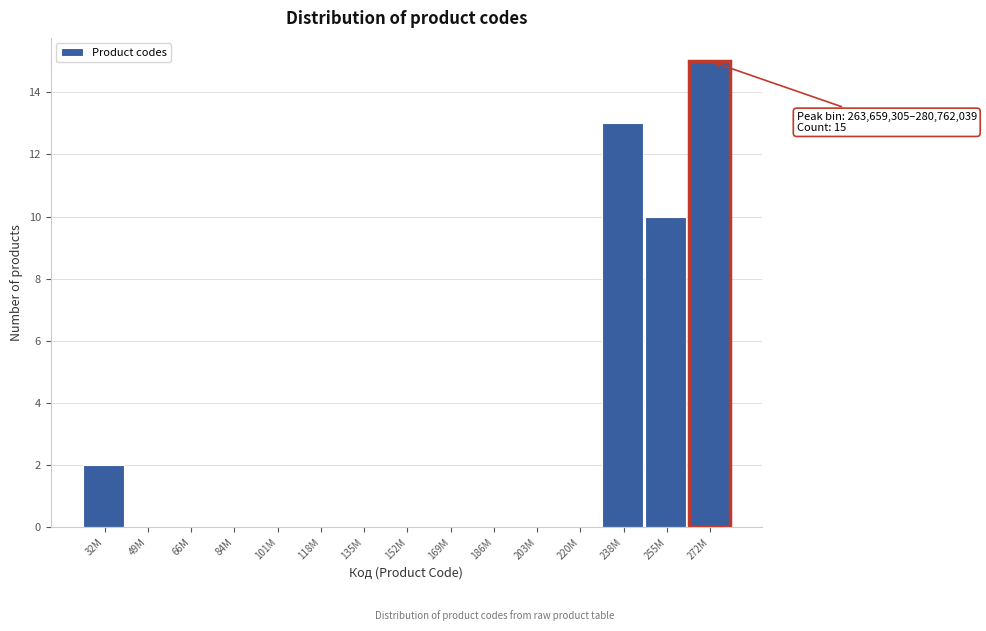

Reading left to right, transcribe all the data shown in this chart.

32M=2	49M=0	66M=0	84M=0	101M=0	118M=0	135M=0	152M=0	169M=0	186M=0	203M=0	220M=0	238M=13	255M=10	272M=15